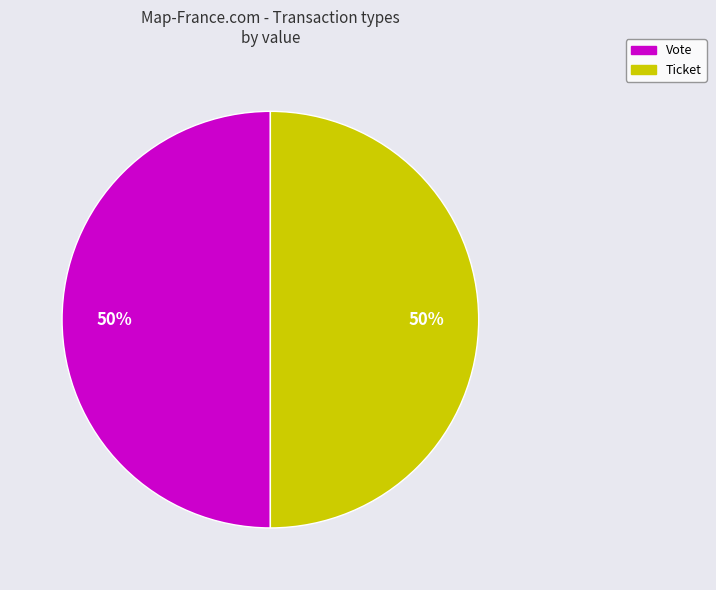

What is the ratio of the value at Vote to the value at Ticket?

1.0